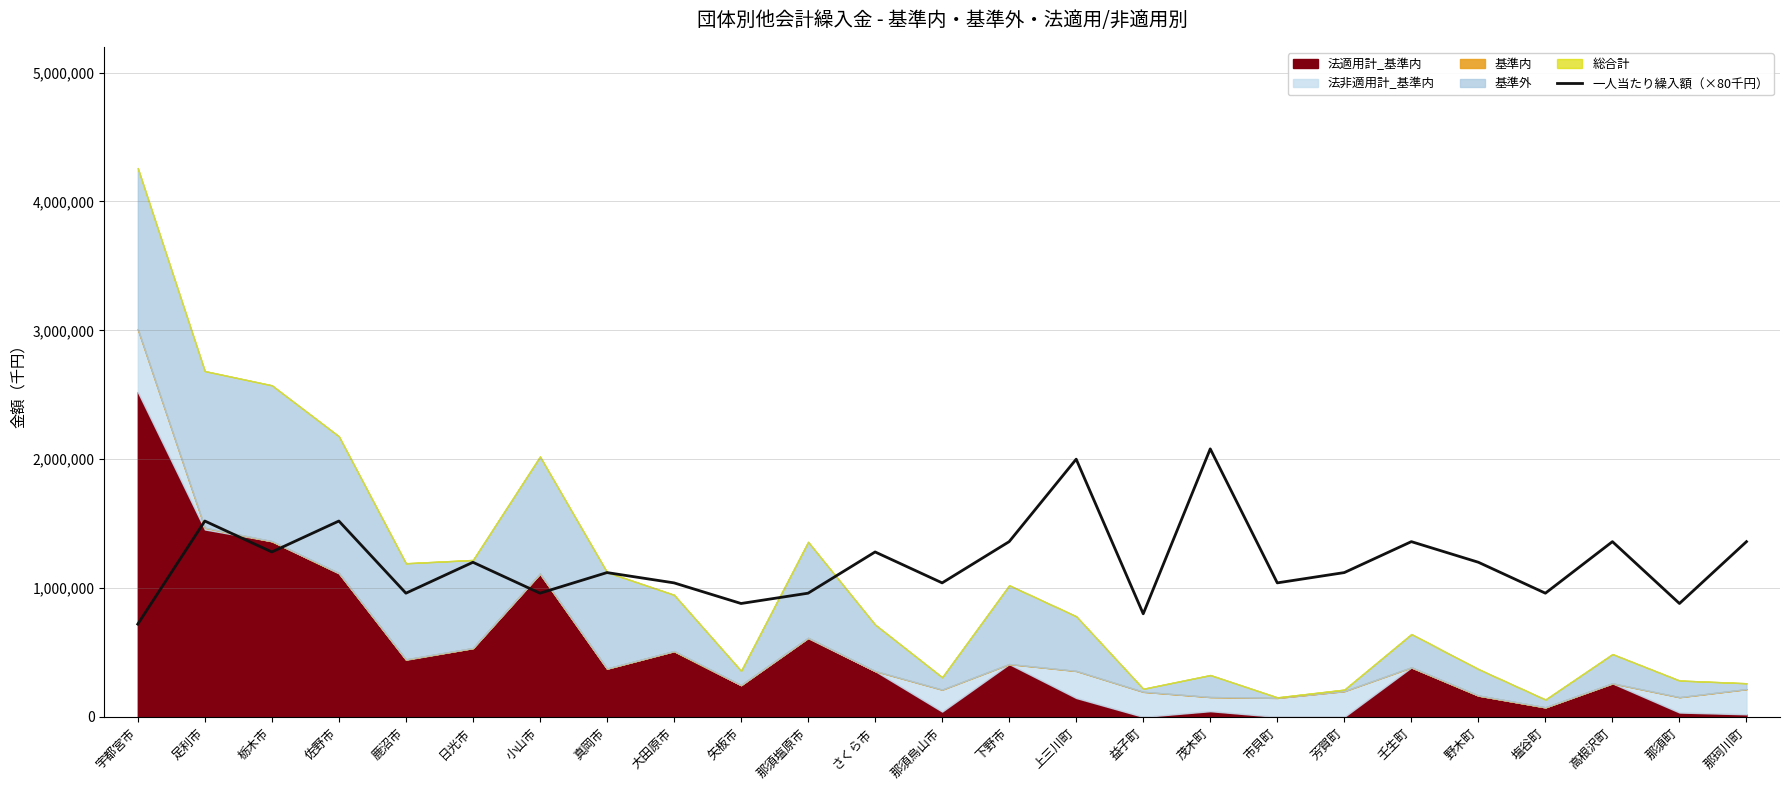

List the labels in order of value, smallest first.

宇都宮市, 益子町, 矢板市, 那須町, 鹿沼市, 小山市, 那須塩原市, 塩谷町, 大田原市, 那須烏山市, 市貝町, 真岡市, 芳賀町, 日光市, 野木町, 栃木市, さくら市, 下野市, 壬生町, 高根沢町, 那珂川町, 足利市, 佐野市, 上三川町, 茂木町